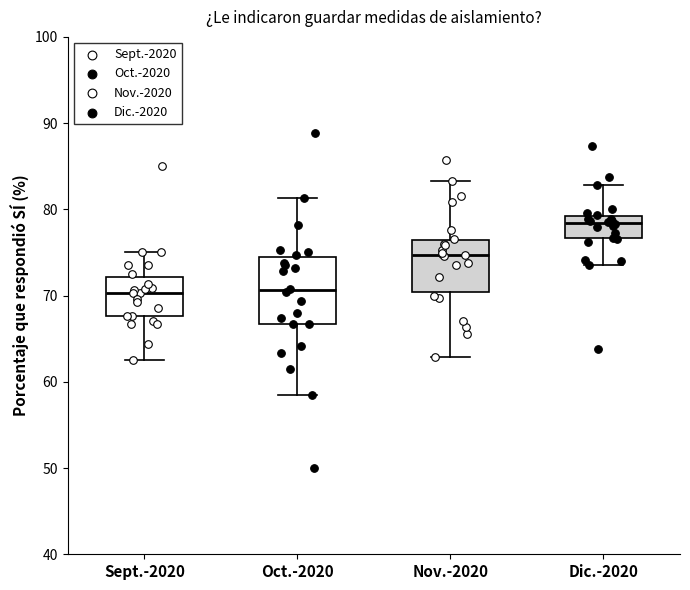

Reading left to right, read every box against the y-axis: the position of its median line, the range the box covers, and the ends of its whiskers. The values are not printed on the chart, so give them approximately, as read against the axis.

Sept.-2020: median 70, box 68 to 72, whiskers 63 to 75
Oct.-2020: median 71, box 67 to 74, whiskers 59 to 81
Nov.-2020: median 75, box 70 to 76, whiskers 63 to 83
Dic.-2020: median 78, box 77 to 79, whiskers 74 to 83